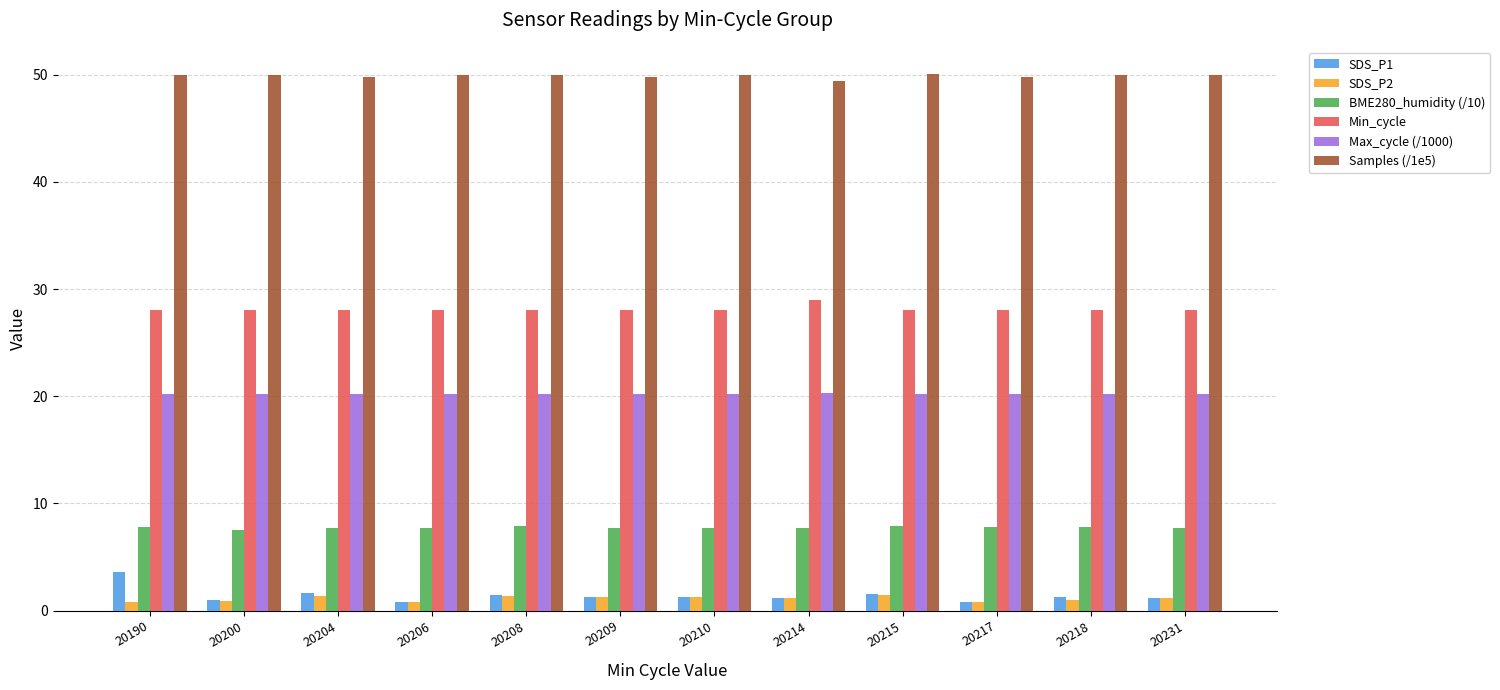

What is the minimum value for BME280_humidity (/10)?

7.5